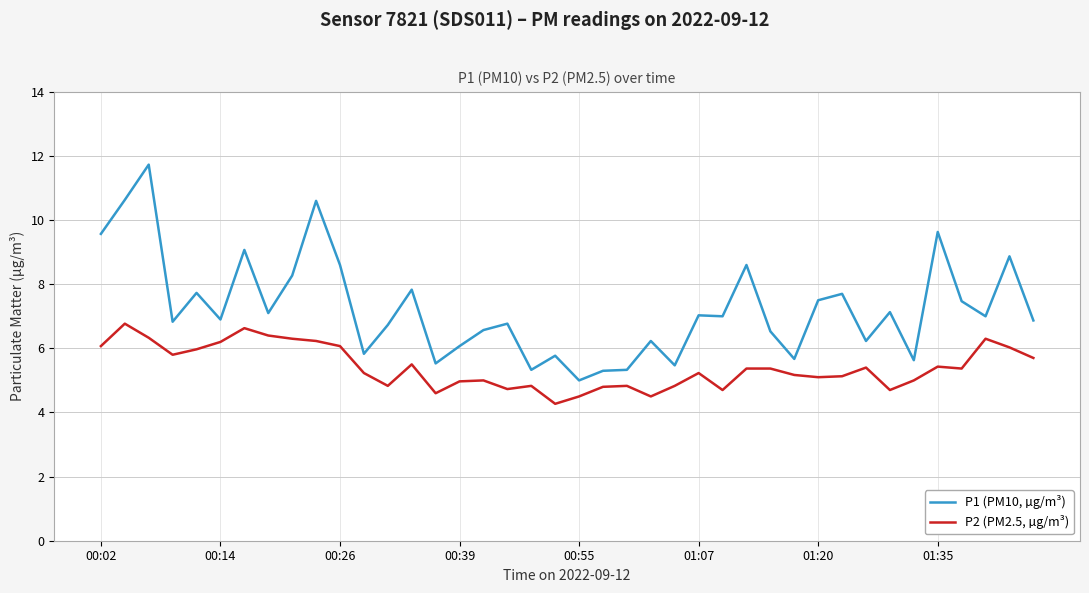

Which series has the widest spread of values?

P1 (PM10, µg/m³)